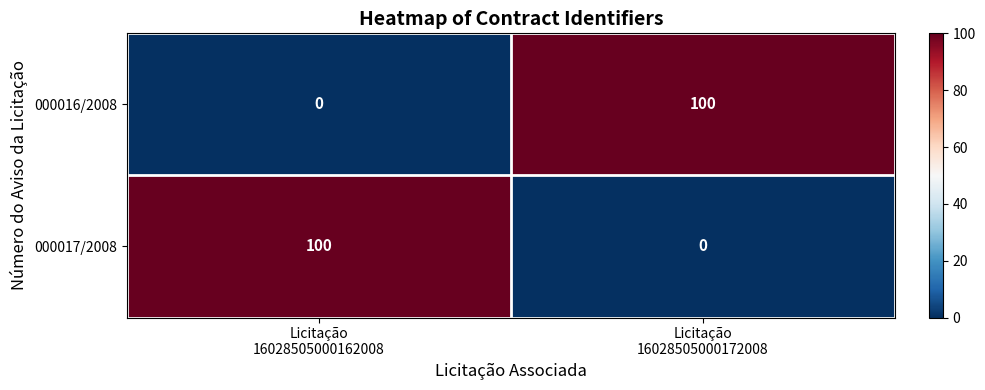

What is the difference between the maximum and minimum values in the 000016/2008 series?

100